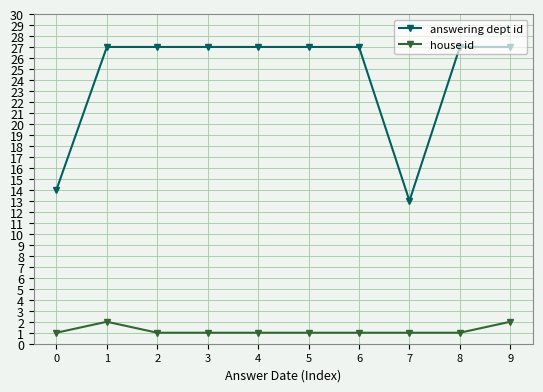

How many data points does each series have?

10